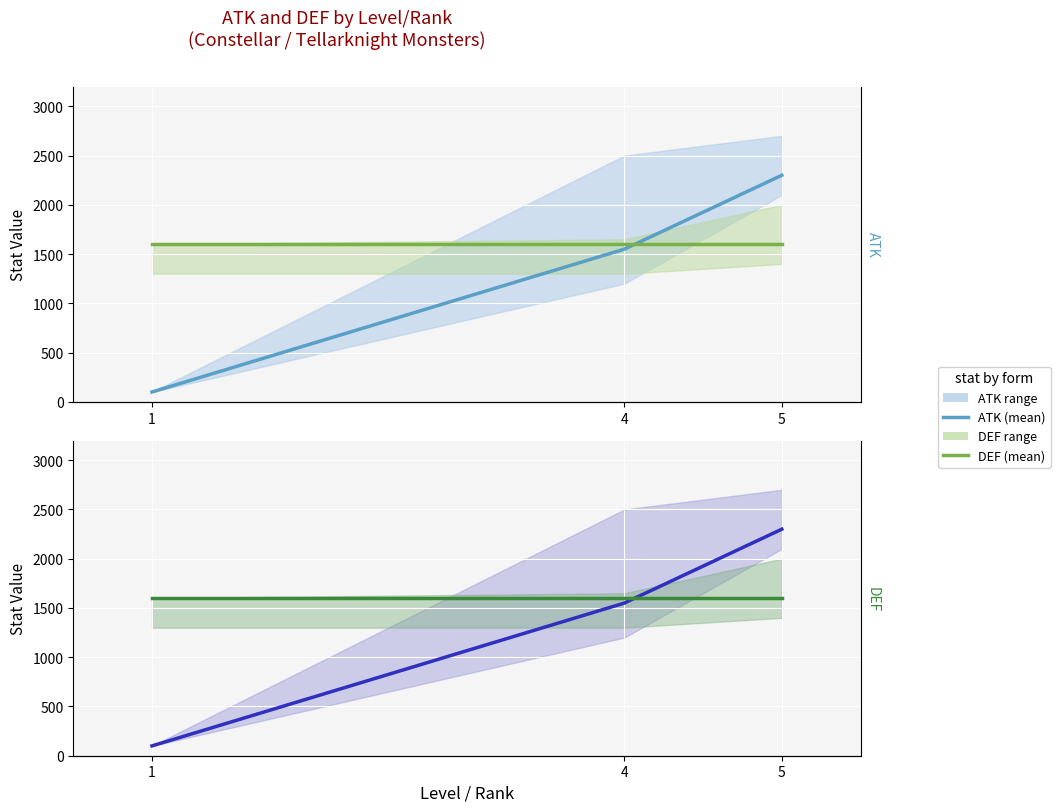

True or false: ATK has a value of 1050 at 5.

False